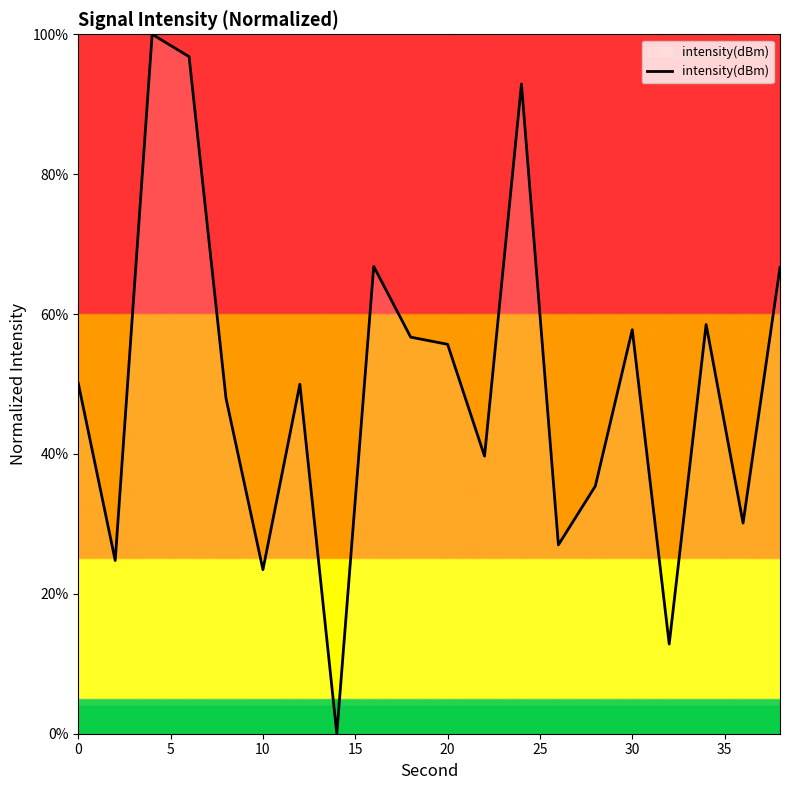

What is the difference between the maximum and minimum values?

100.0